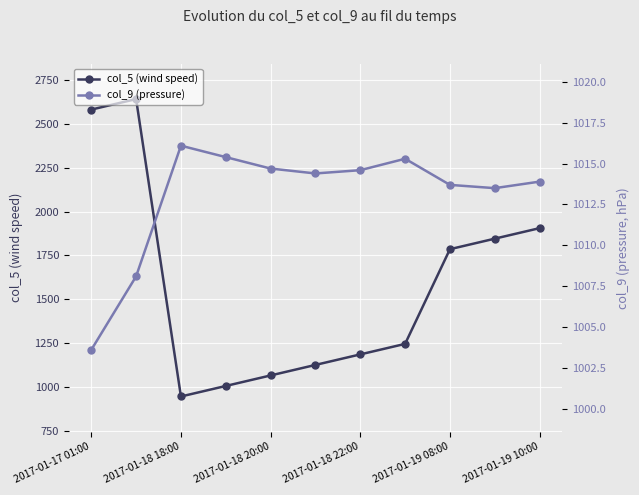

Reading right to left, what are all the values shown in this chart?

col_5 (wind speed): 1906.0	1846.0	1786.0	1246.0	1186.0	1126.0	1066.0	1006.0	946.0	2642.0	2582.0
col_9 (pressure): 1013.9	1013.5	1013.7	1015.3	1014.6	1014.4	1014.7	1015.4	1016.1	1008.1	1003.6